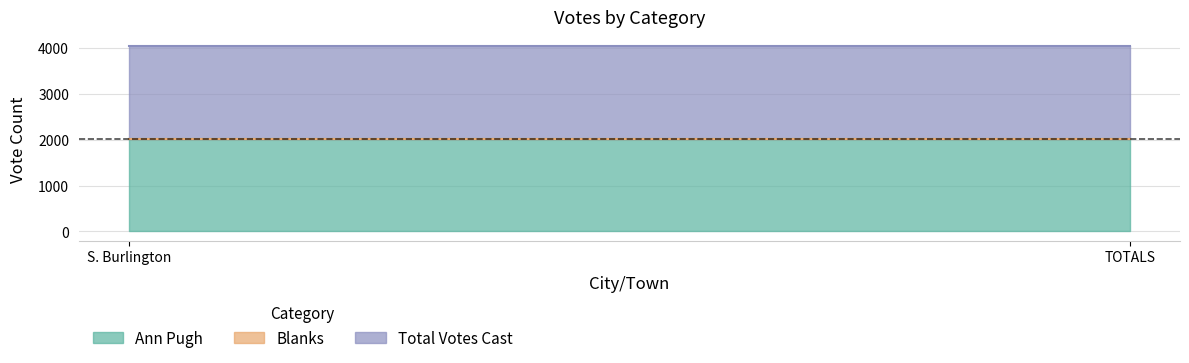

What is the label of the 1st point from the right?

TOTALS